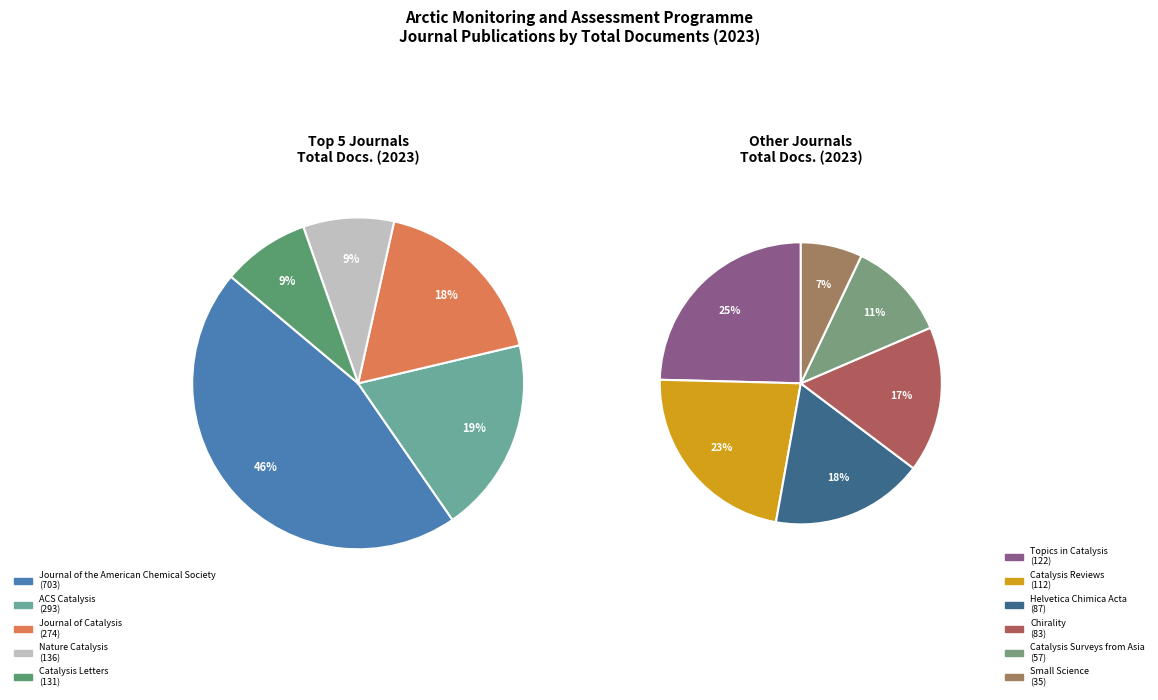

How many segments does this pie chart have?

11